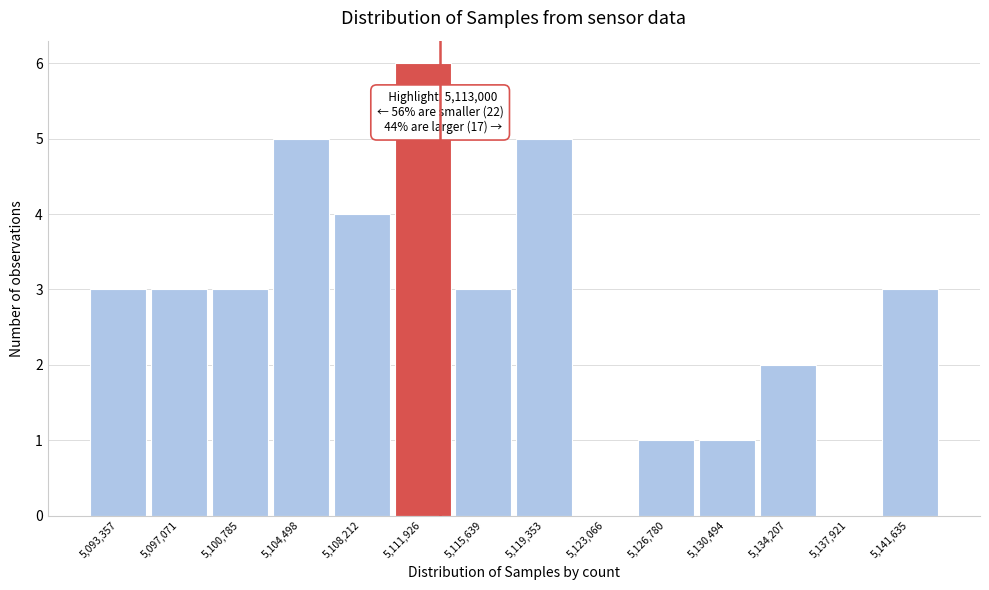

Which range on the x-axis has the tallest bar?

5110000 to 5114000